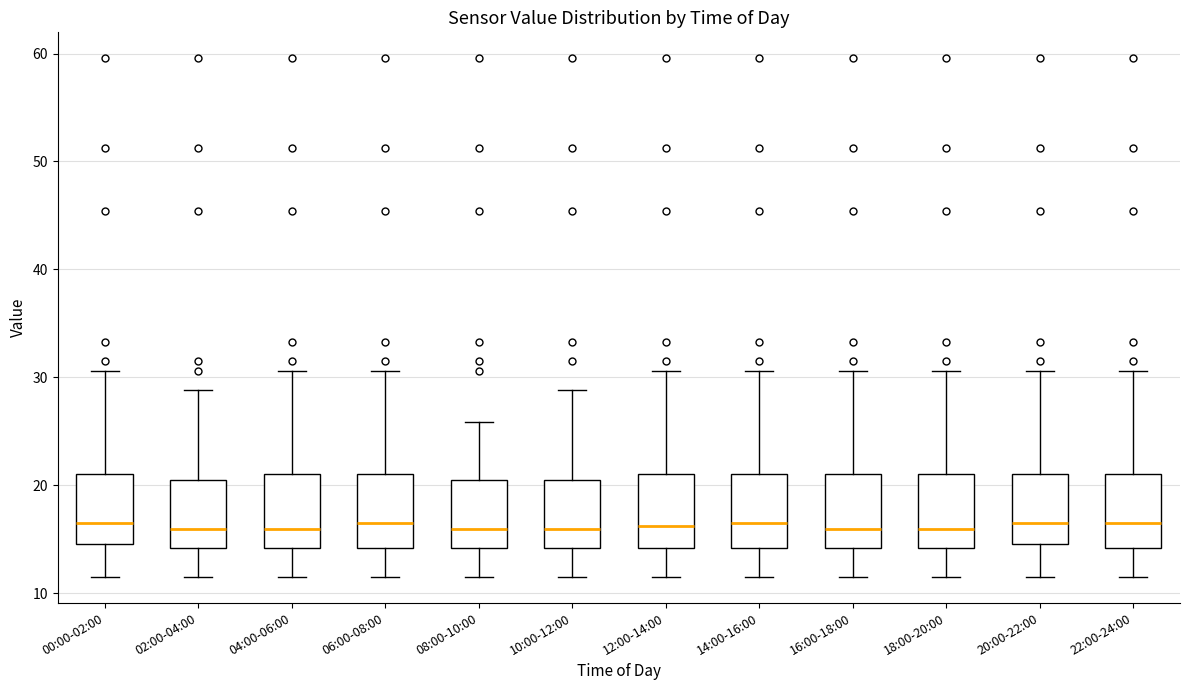

Where is the upper edge of the box for 22:00-24:00 on the y-axis? The values are not printed on the chart, so give them approximately, as read against the axis.

21